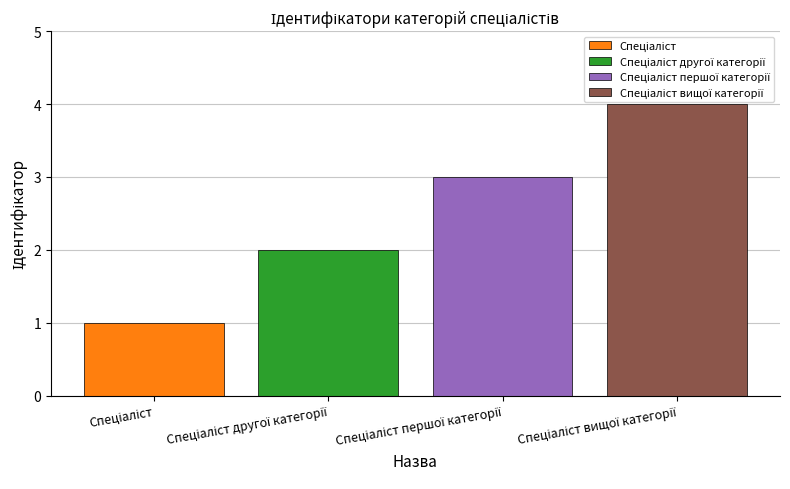

What is the greatest value displayed?

4